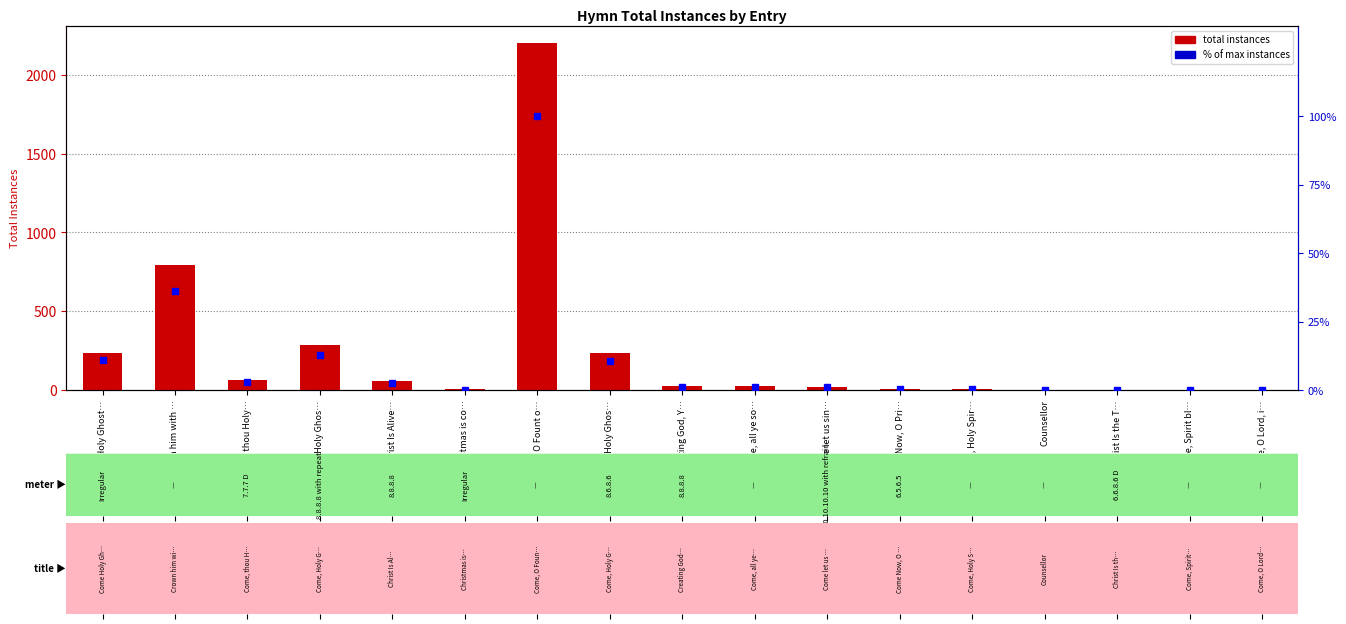

At which category does the chart reach its peak across all series?

Come, O Fount o…